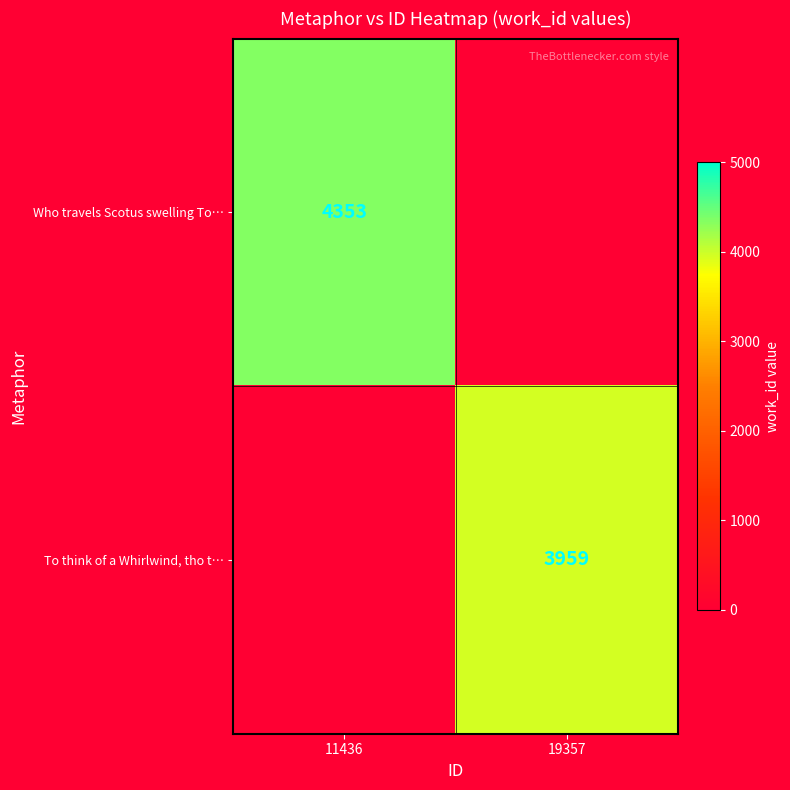

True or false: To think of a Whirlwind, tho t… has a value of 5885 at 19357.

False